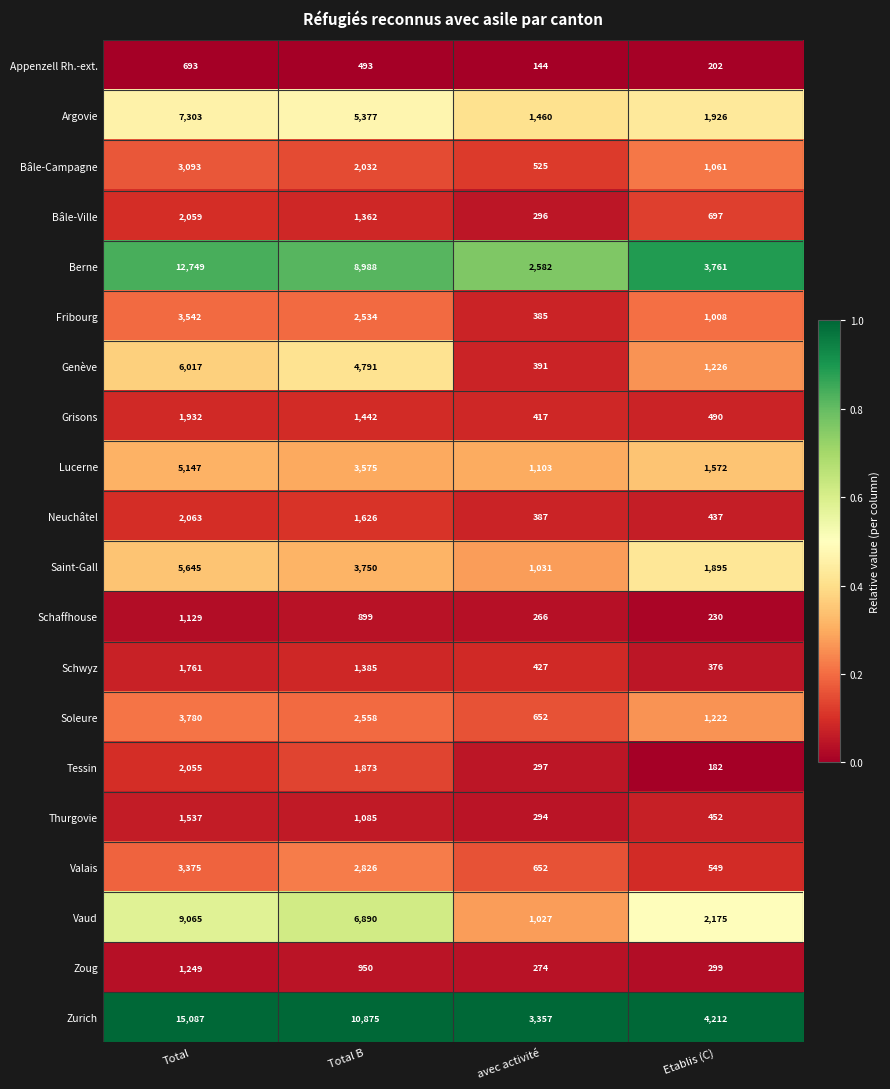

What is the approximate value of Appenzell Rh.-ext. at Etablis (C), to the nearest 10?

200